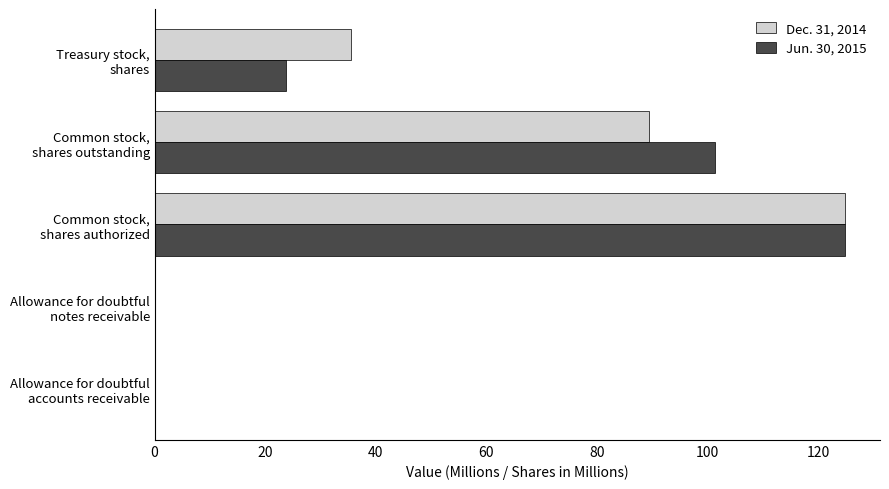

What is the maximum value shown in the chart?

124.9